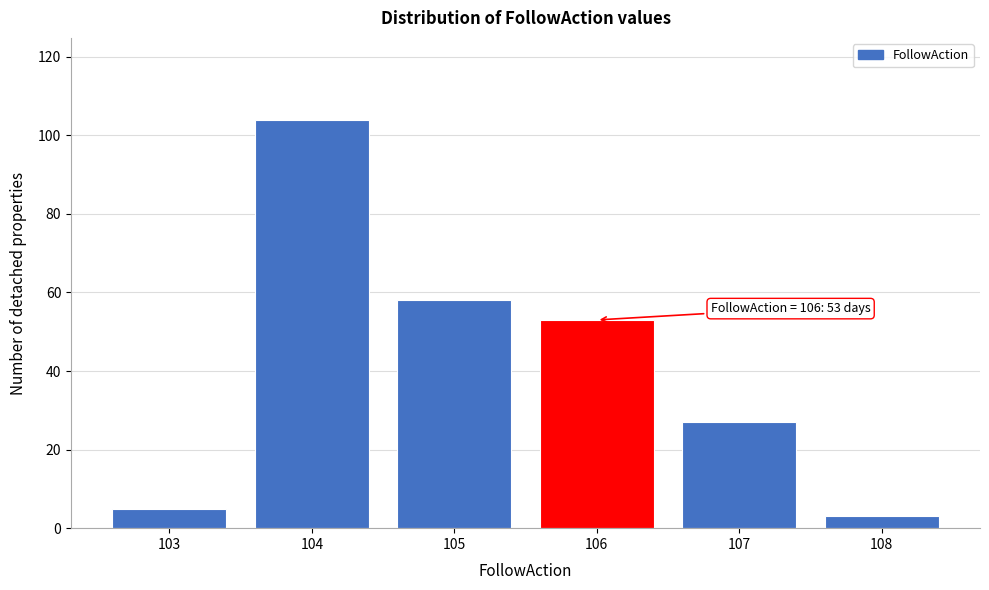

Over which range of the x-axis is the bar tallest?

103.5 to 104.5